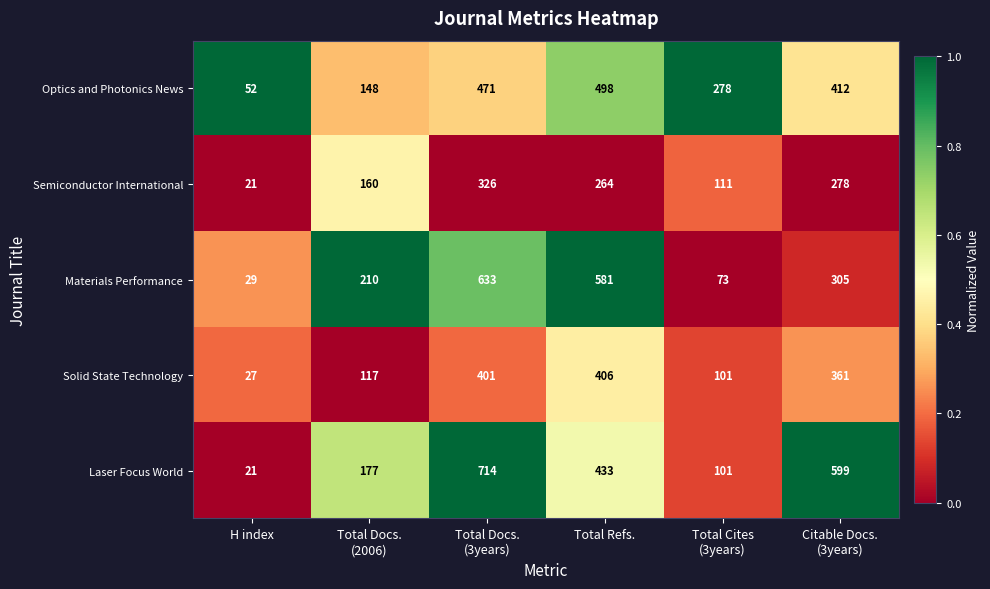

At Total Docs.
(3years), list the series in order from largest to smallest.

Laser Focus World, Materials Performance, Optics and Photonics News, Solid State Technology, Semiconductor International